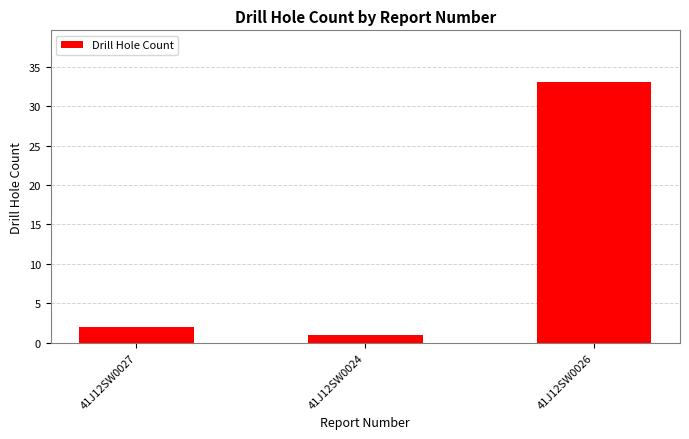

True or false: the data shows 2 at 41J12SW0027.

True